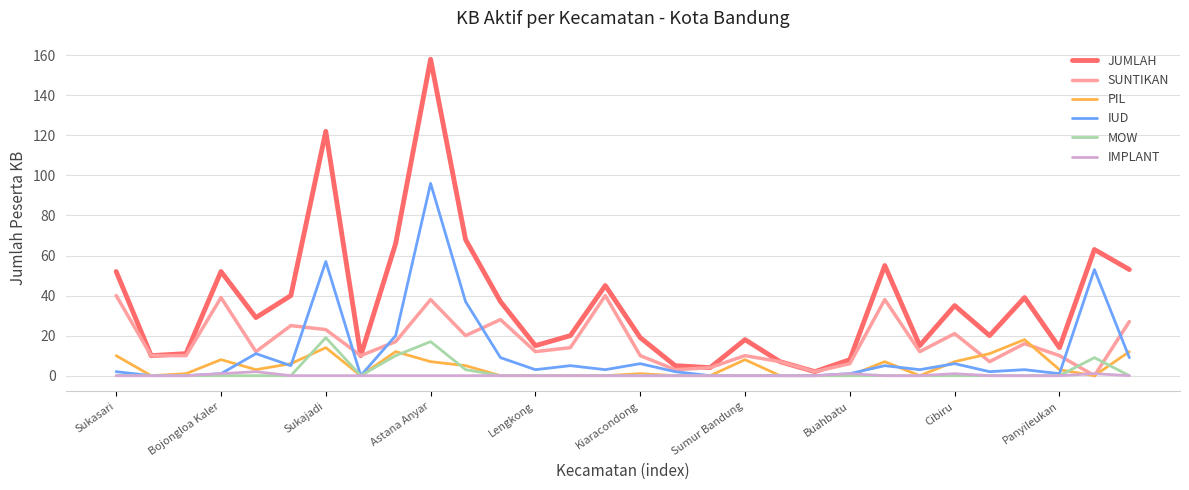

Which series has the largest range (max minus min)?

JUMLAH